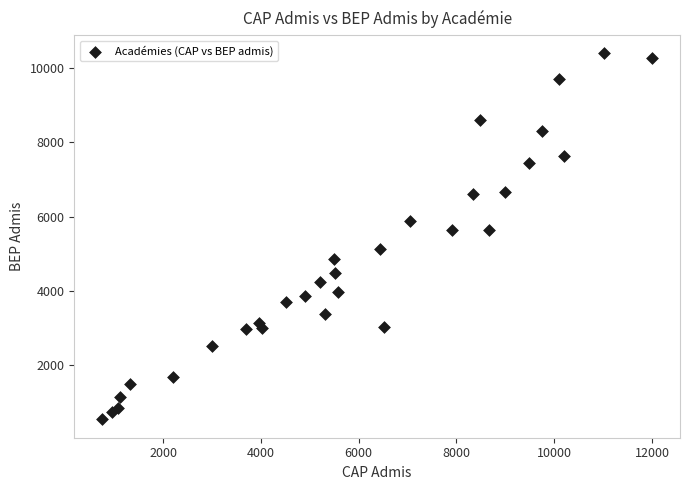

What is the range of Y values (max minus min)?

9867